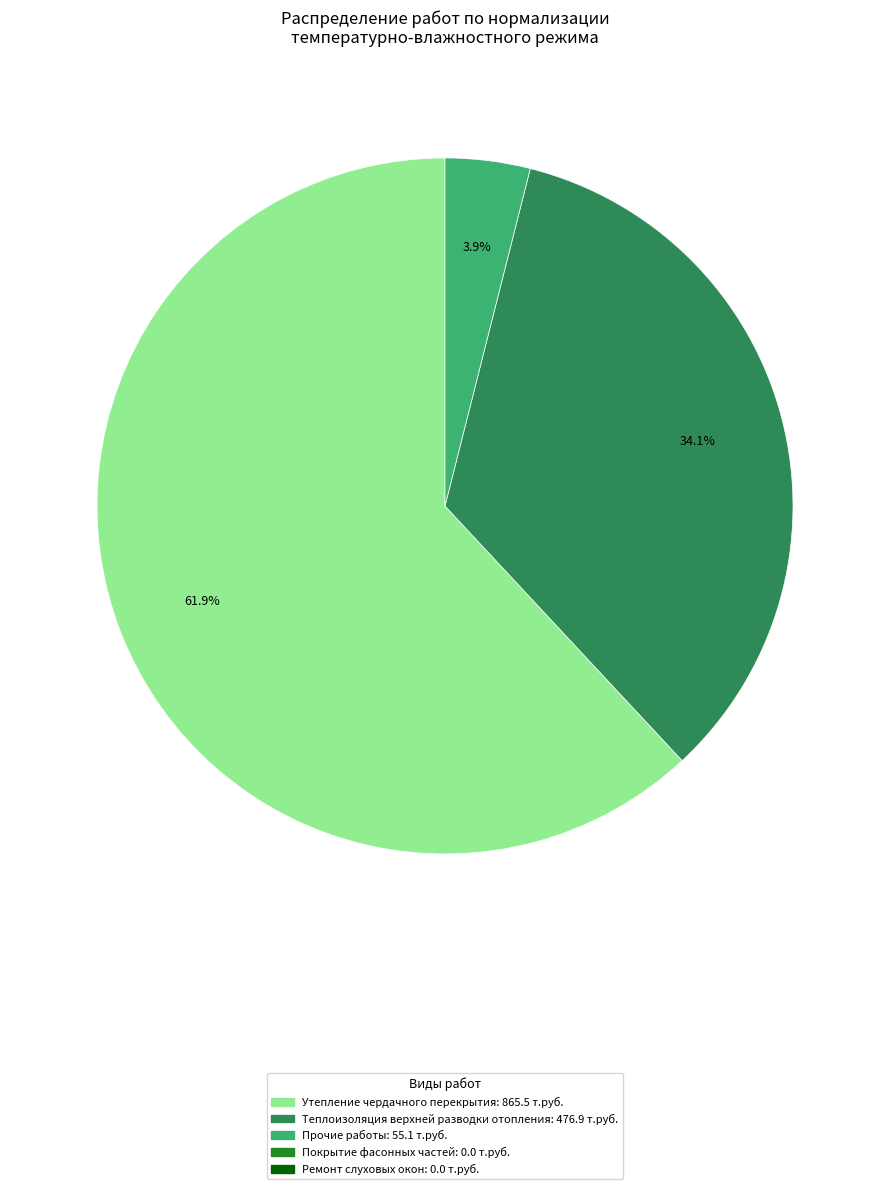

To the nearest percent, what is the difference between the largest and smallest slice percentages?

58%